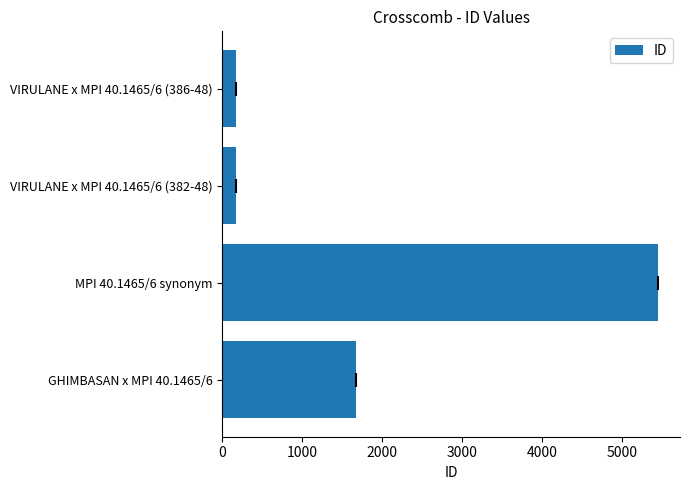

Which has a higher value, MPI 40.1465/6 synonym or VIRULANE x MPI 40.1465/6 (382-48)?

MPI 40.1465/6 synonym